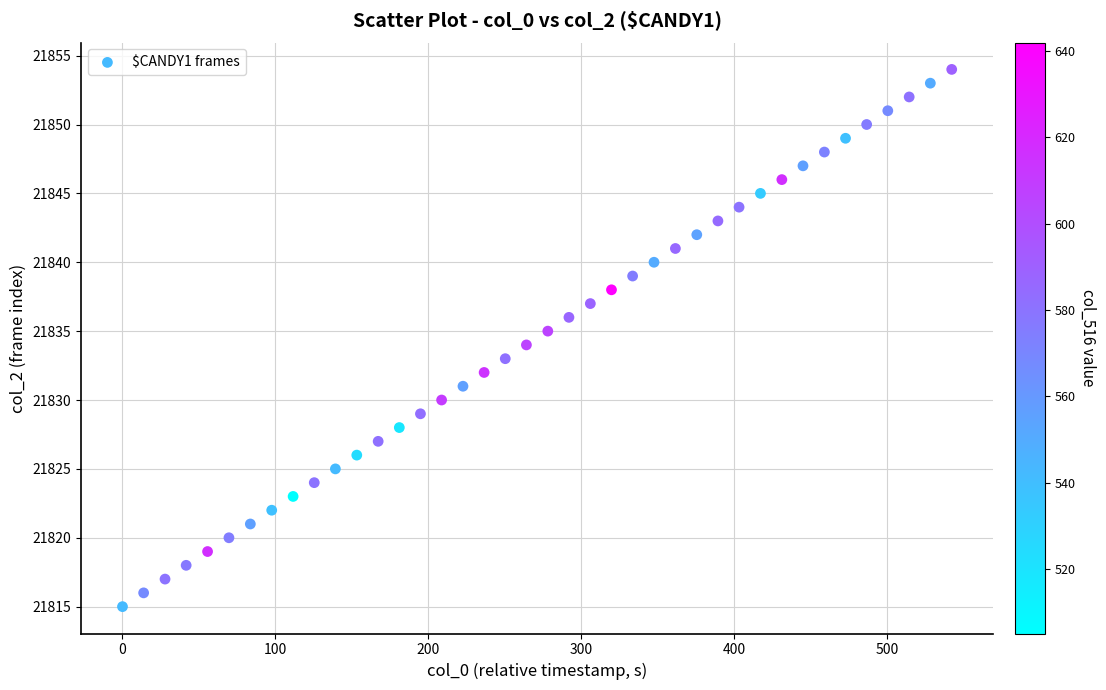

What is the range of Y values (max minus min)?

39